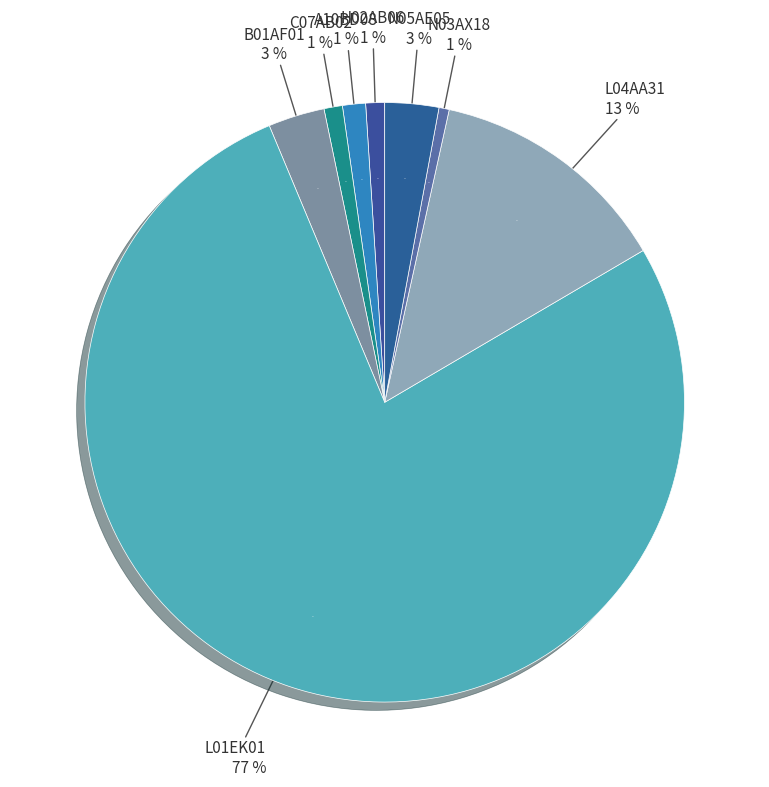

Rank the categories by value from lowest to highest.

N03AX18, C07AB02, H02AB06, A10BD08, N05AE05, B01AF01, L04AA31, L01EK01